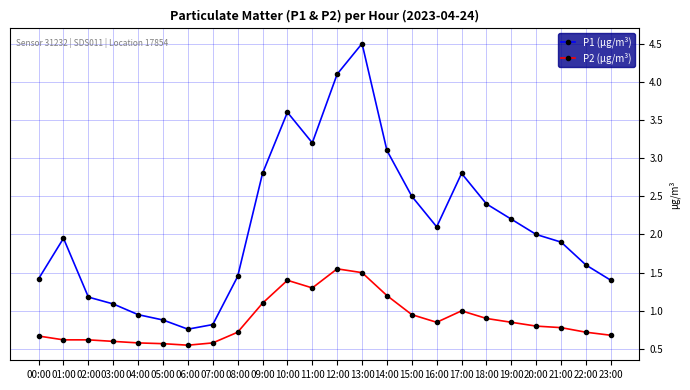

True or false: P2 (µg/m³) and P1 (µg/m³) intersect in this chart.

False